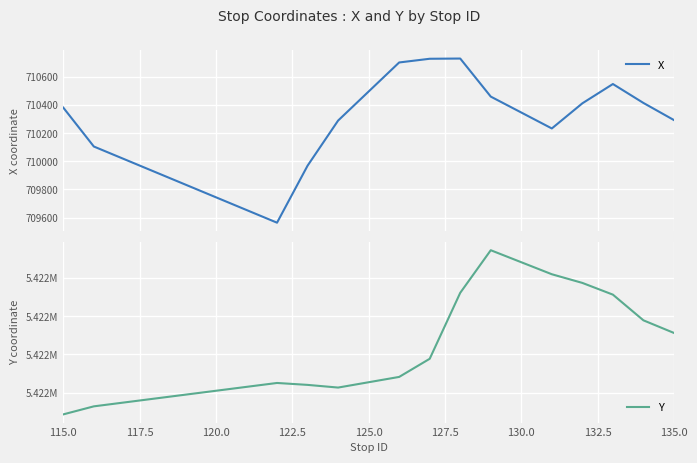

List the series in order of their overall mean, lowest first.

X, Y